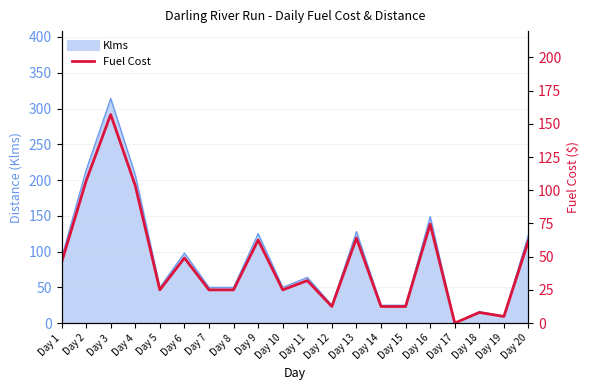

The value at Day 5 is 13.5. True or false?

False